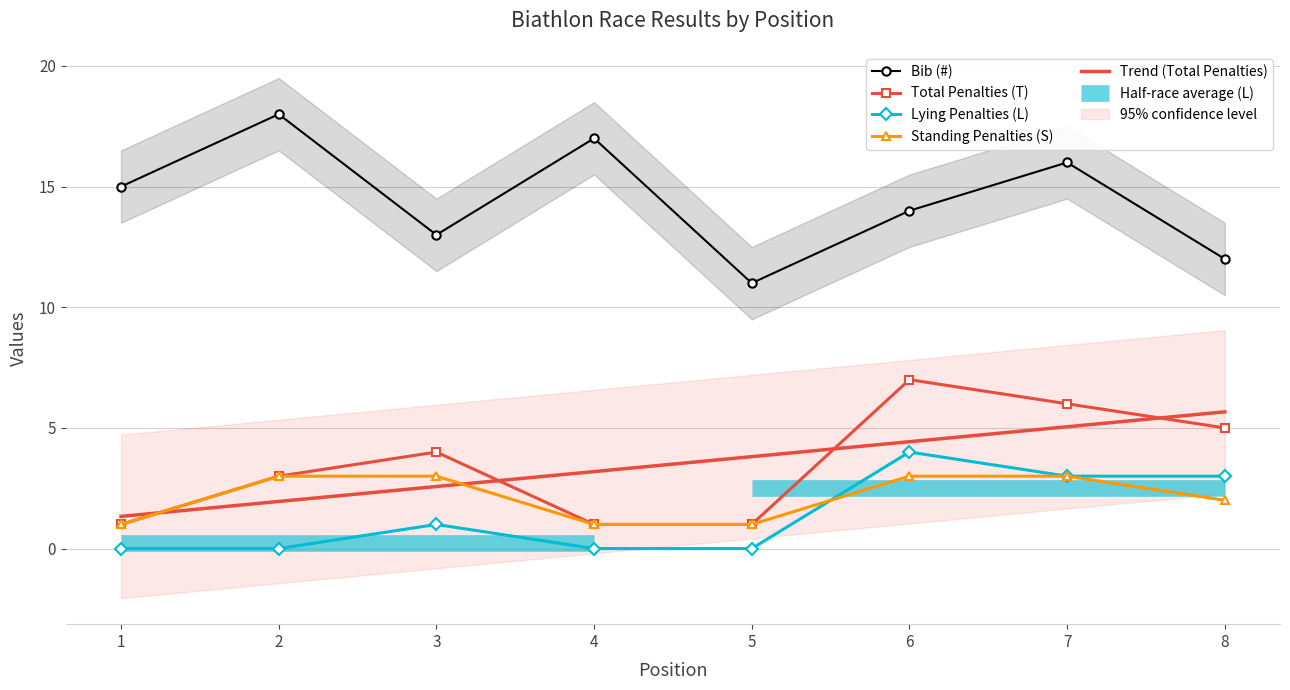

Reading left to right, what are all the values shown in this chart?

Bib (#): 1=15	2=18	3=13	4=17	5=11	6=14	7=16	8=12
Total Penalties (T): 1=1	2=3	3=4	4=1	5=1	6=7	7=6	8=5
Lying Penalties (L): 1=0	2=0	3=1	4=0	5=0	6=4	7=3	8=3
Standing Penalties (S): 1=1	2=3	3=3	4=1	5=1	6=3	7=3	8=2